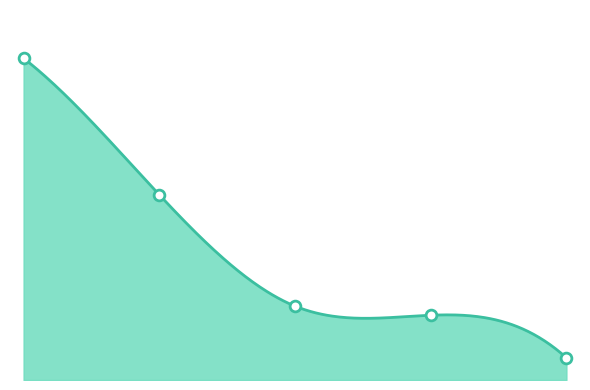

What is the ratio of the value at Staff Attorney- Arch Health to the value at Purchasing Coordinator?

2.5